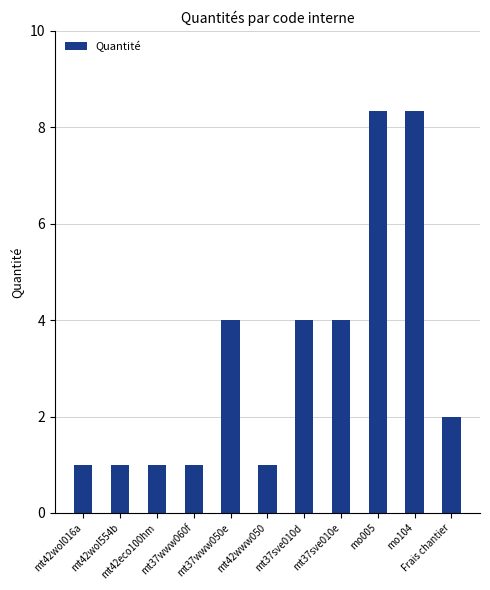

The chart shows a value of 6.6 at mt37sve010e. True or false?

False